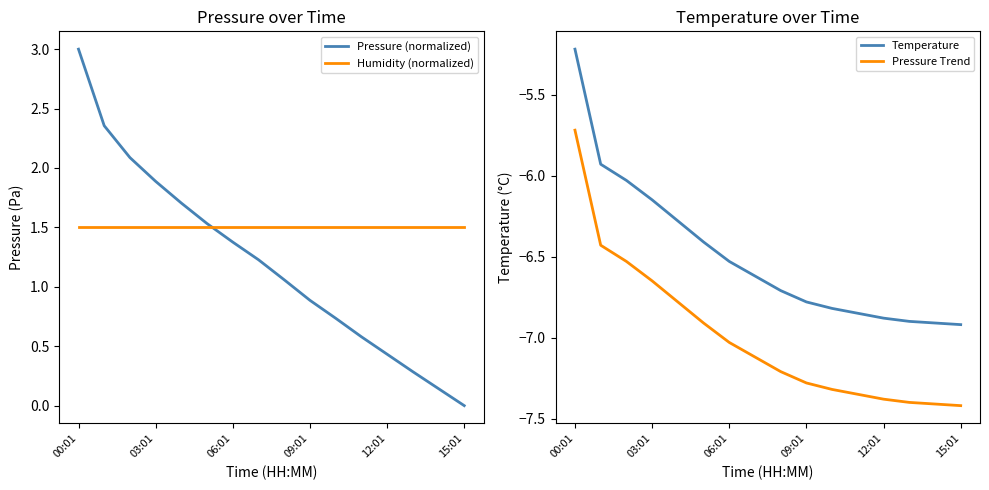

Rank the series by their maximum value, from highest to lowest.

Pressure (normalized), Humidity (normalized), Temperature, Pressure Trend